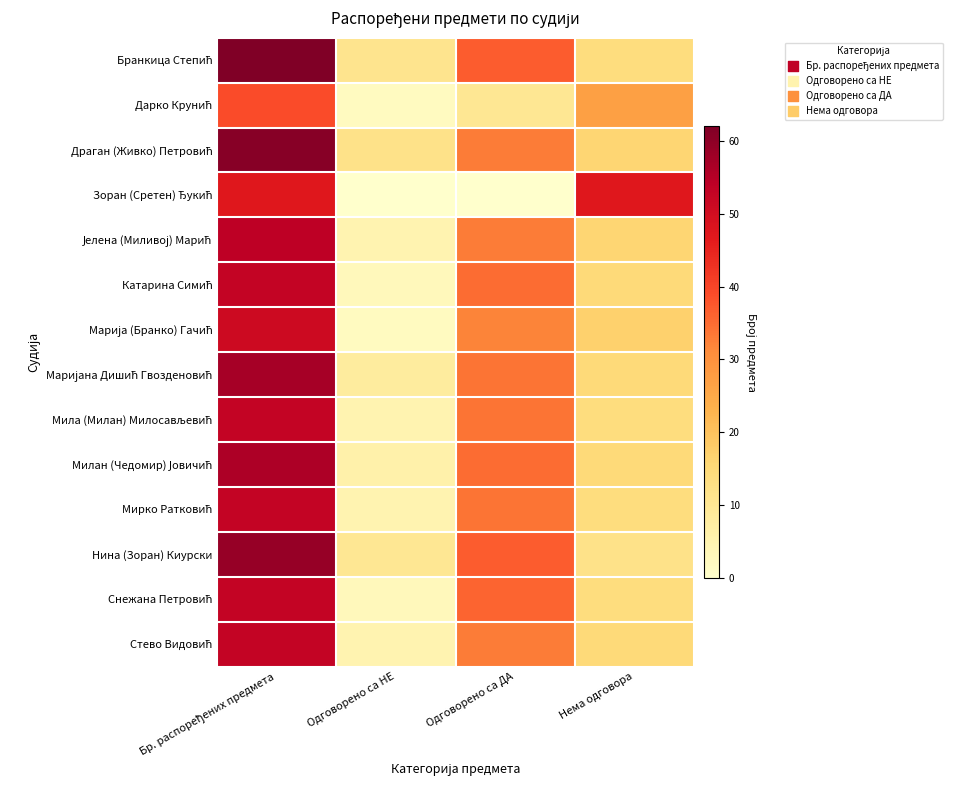

What is the difference between the highest and lowest values at Нема одговора?

35